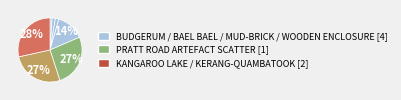

How many segments does this pie chart have?

7